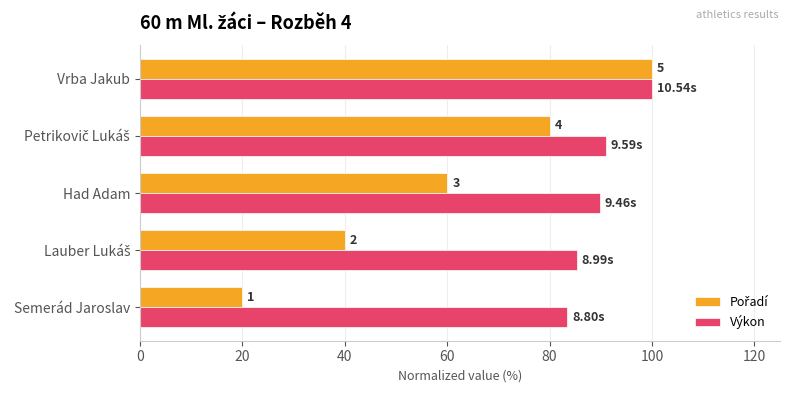

List the series in order of their peak value, lowest first.

Pořadí, Výkon